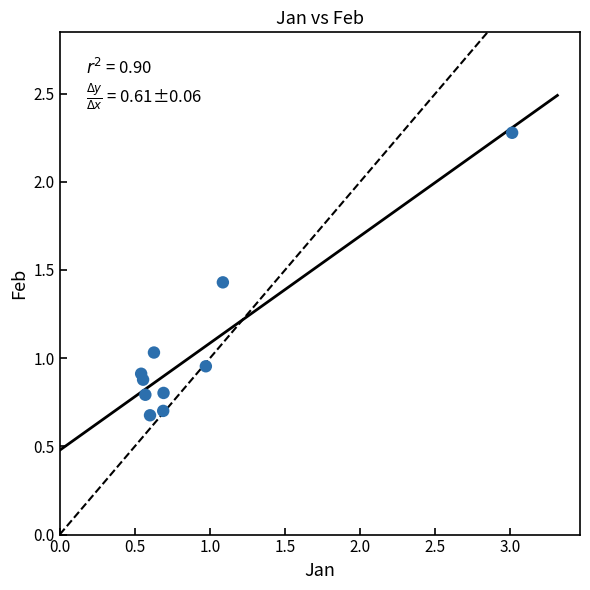

What is the range of X values (max minus min)?

2.5